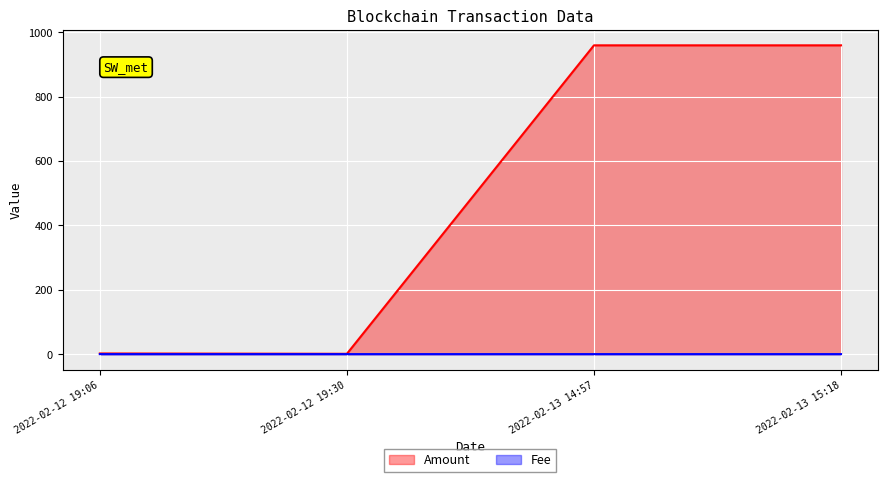

How many values in the Amount series are below 959?

2